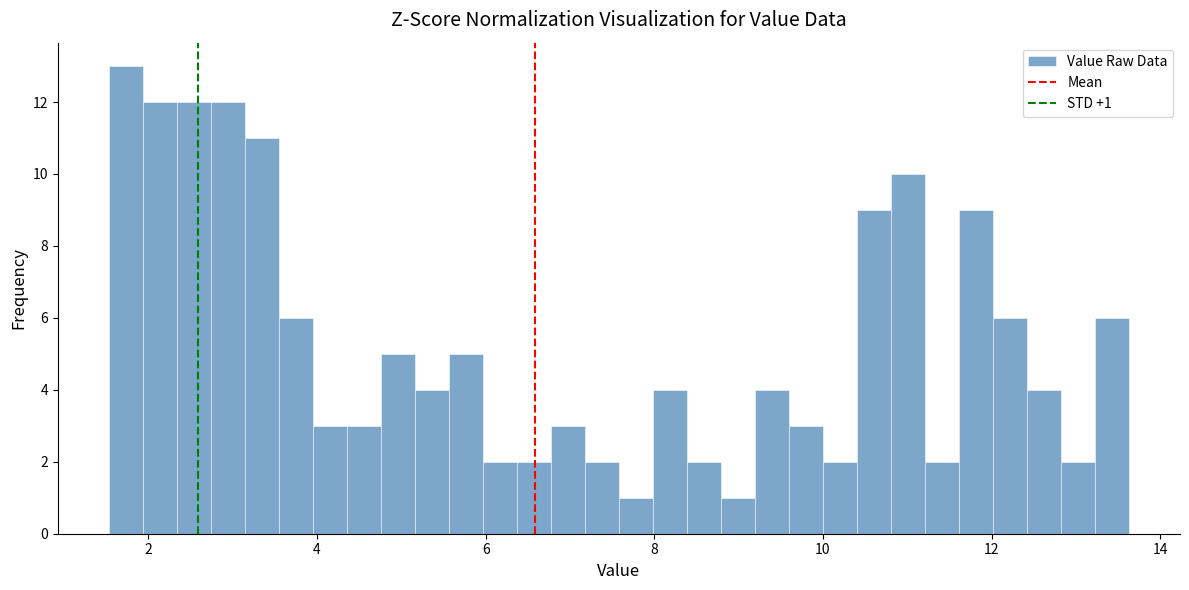

Read against the x-axis, roughly where is the centre of the tallest bar?

1.8